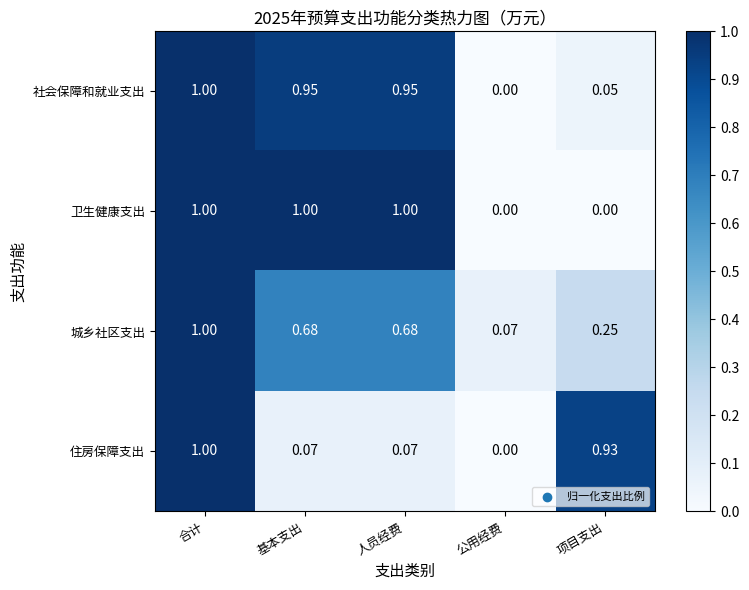

Which category has the highest value in the 社会保障和就业支出 series?

合计